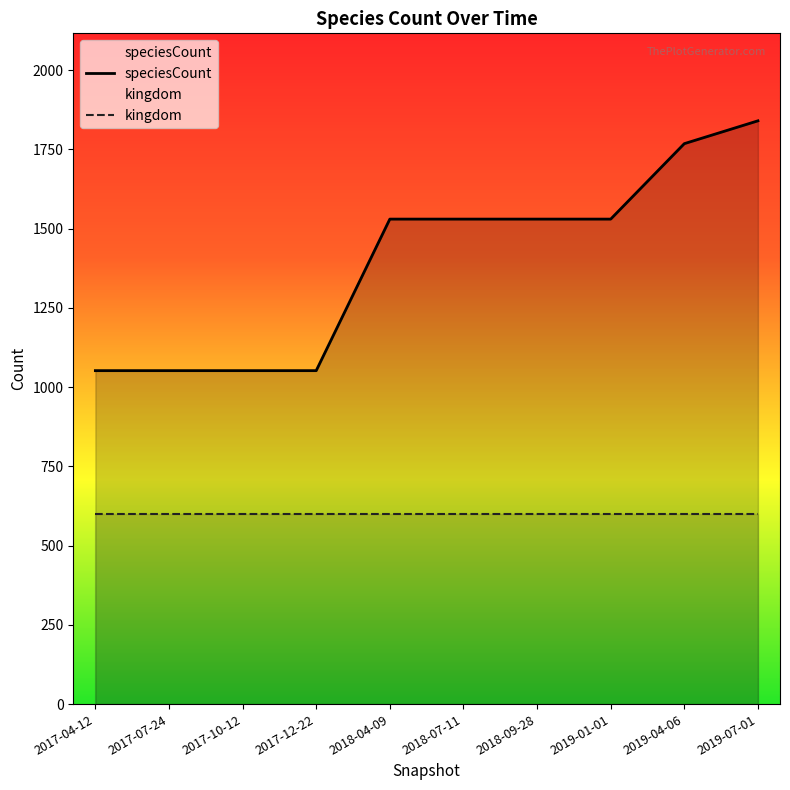

Where does the data first go above 1530?

2019-04-06